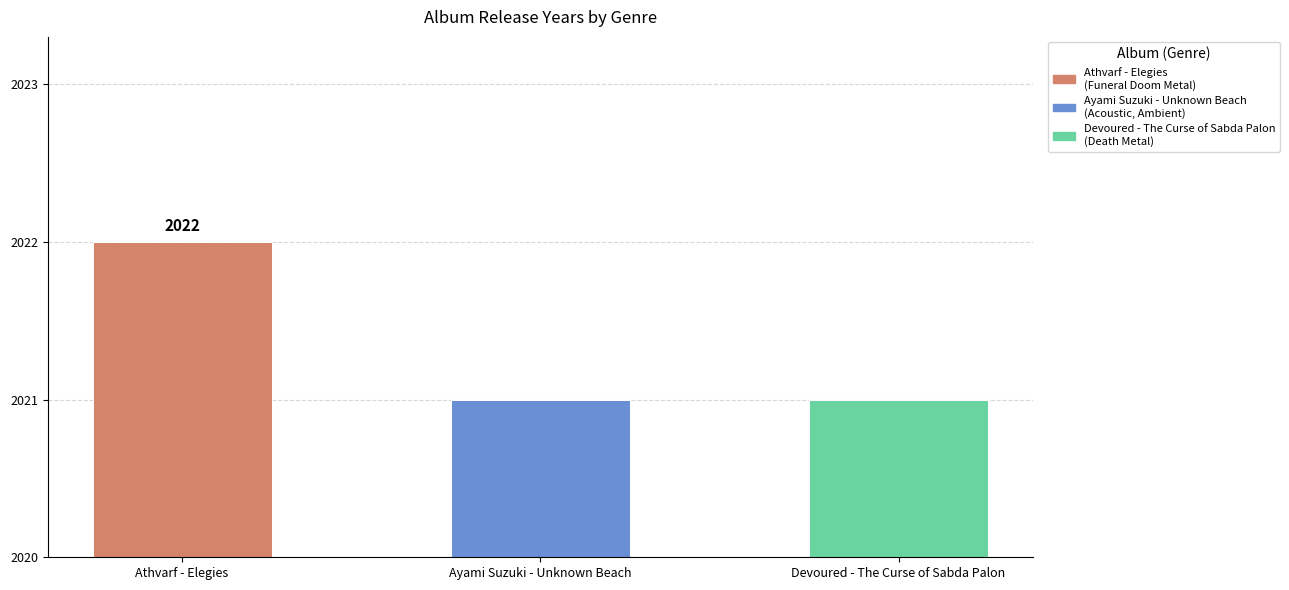

What is the label of the 2nd bar from the left?

Ayami Suzuki - Unknown Beach